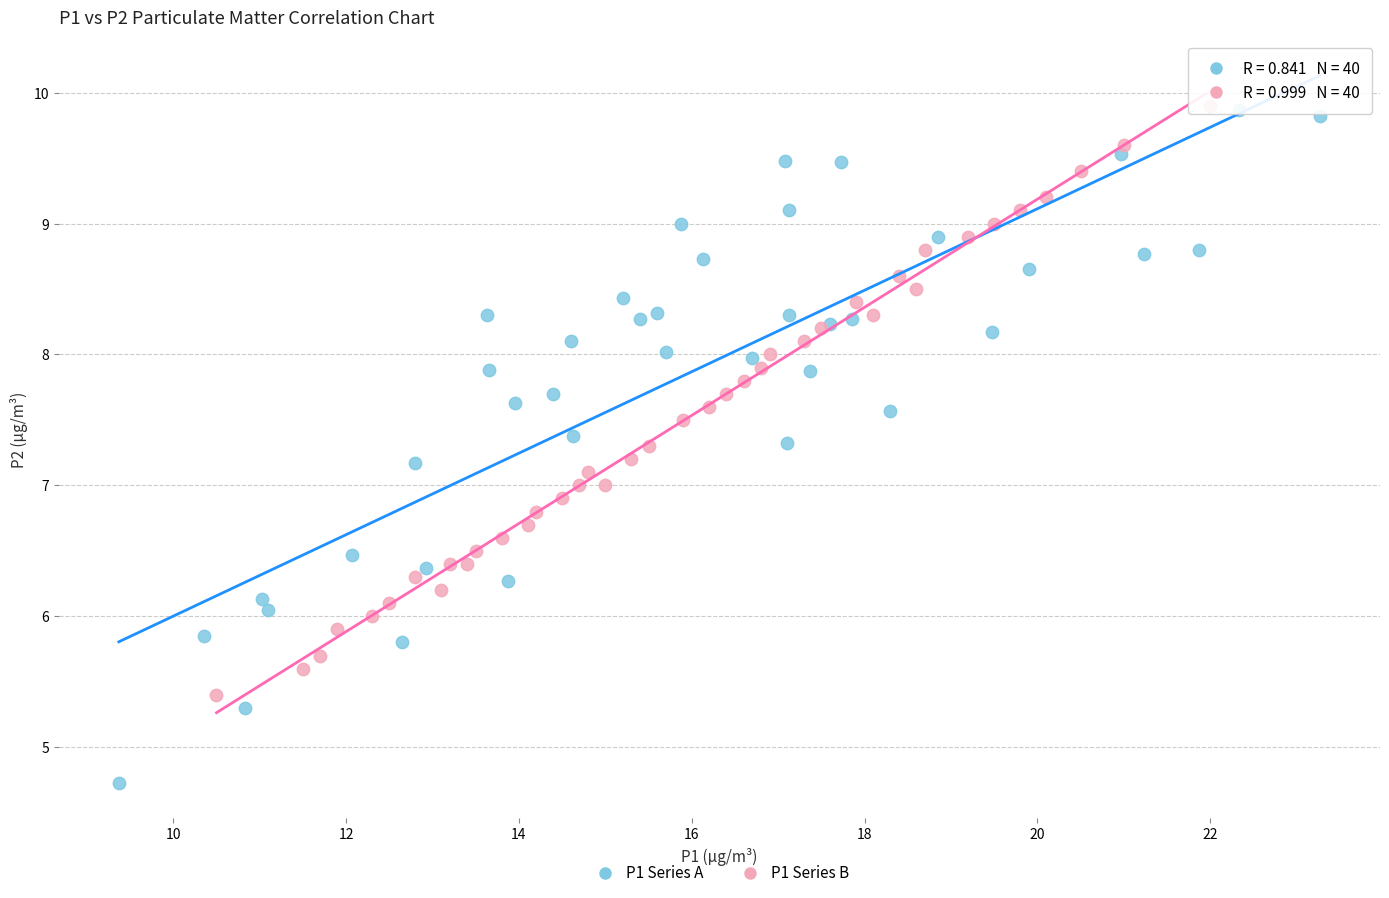

Which series has the widest spread of Y values?

P1 Series A